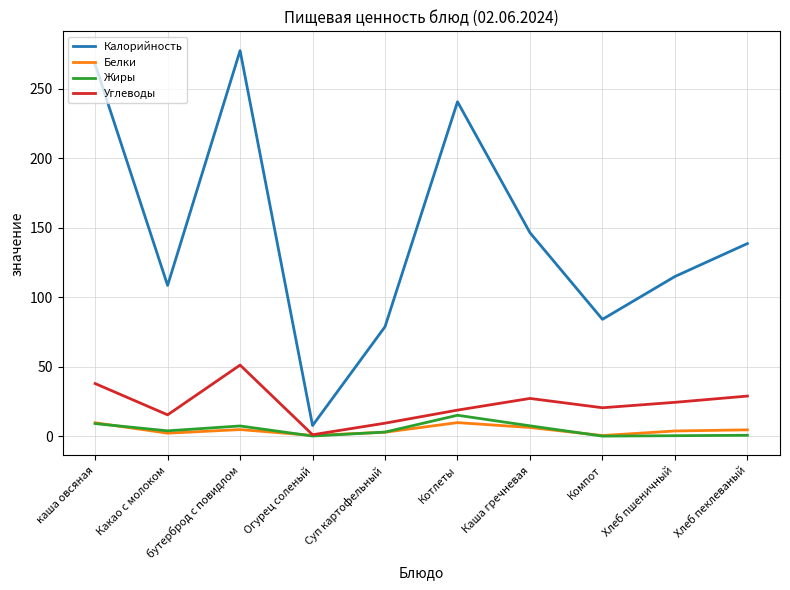

What is the average value of the Белки series?

4.4